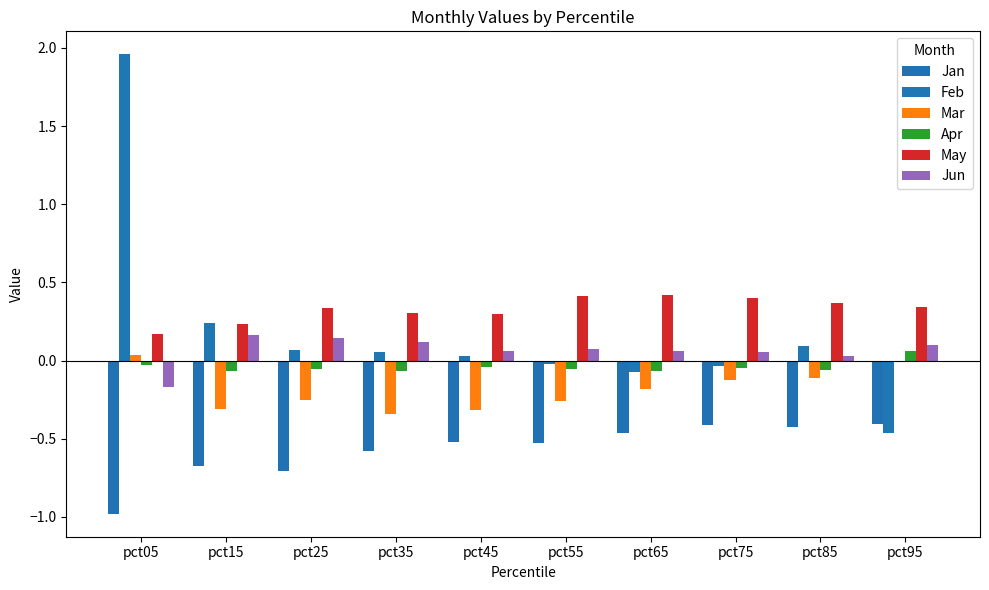

Between pct35 and pct75, which series saw the biggest shift?

Mar